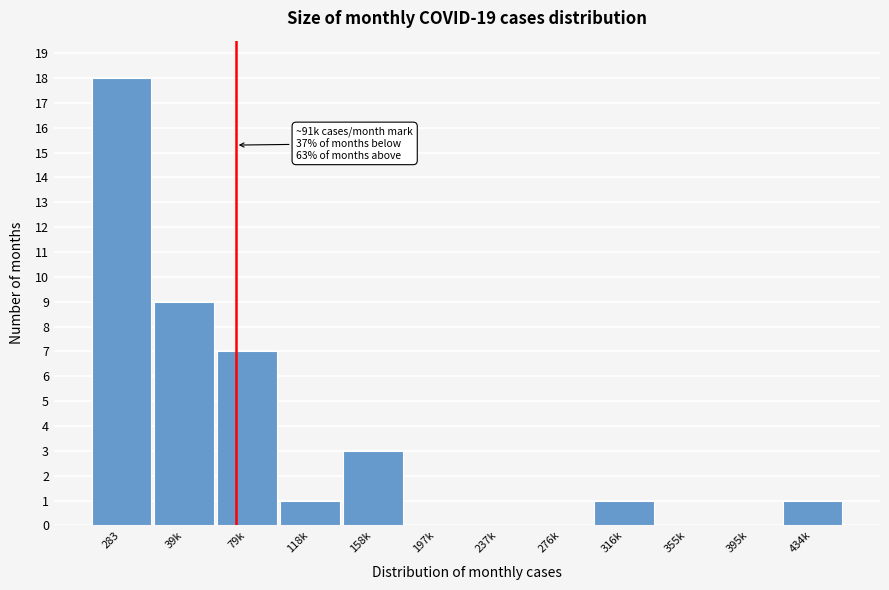

Reading left to right, transcribe all the data shown in this chart.

283=18	39k=9	79k=7	118k=1	158k=3	197k=0	237k=0	276k=0	316k=1	355k=0	395k=0	434k=1